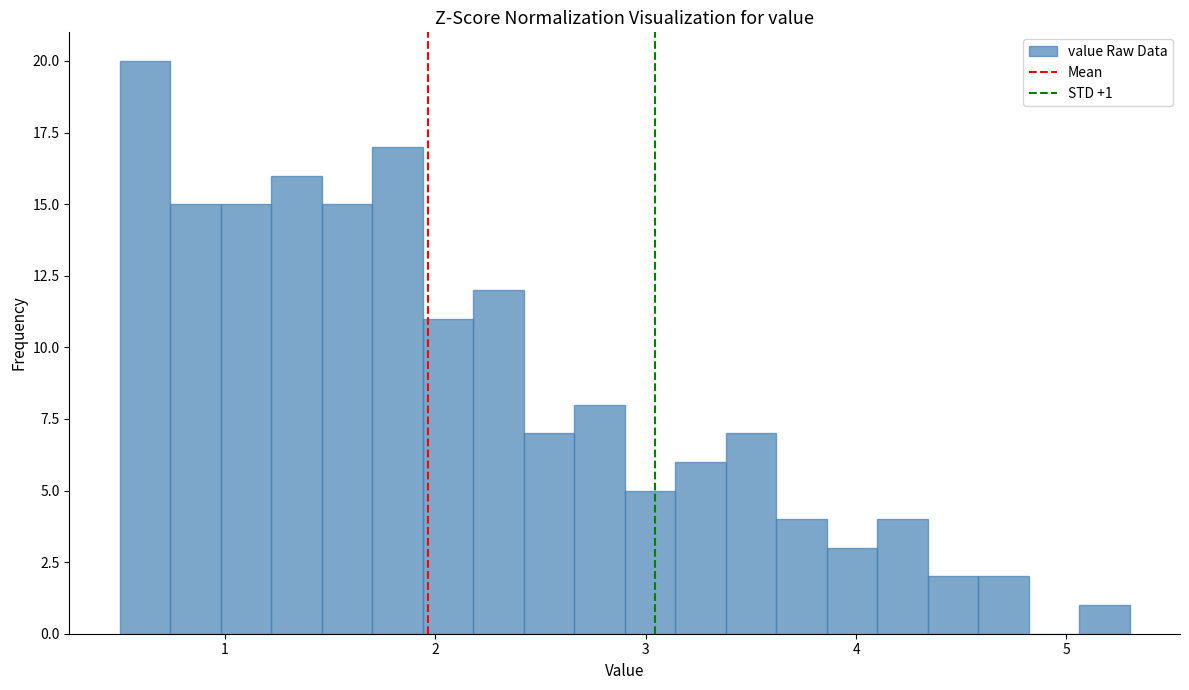

Read against the x-axis, roughly where is the centre of the tallest bar?

0.6